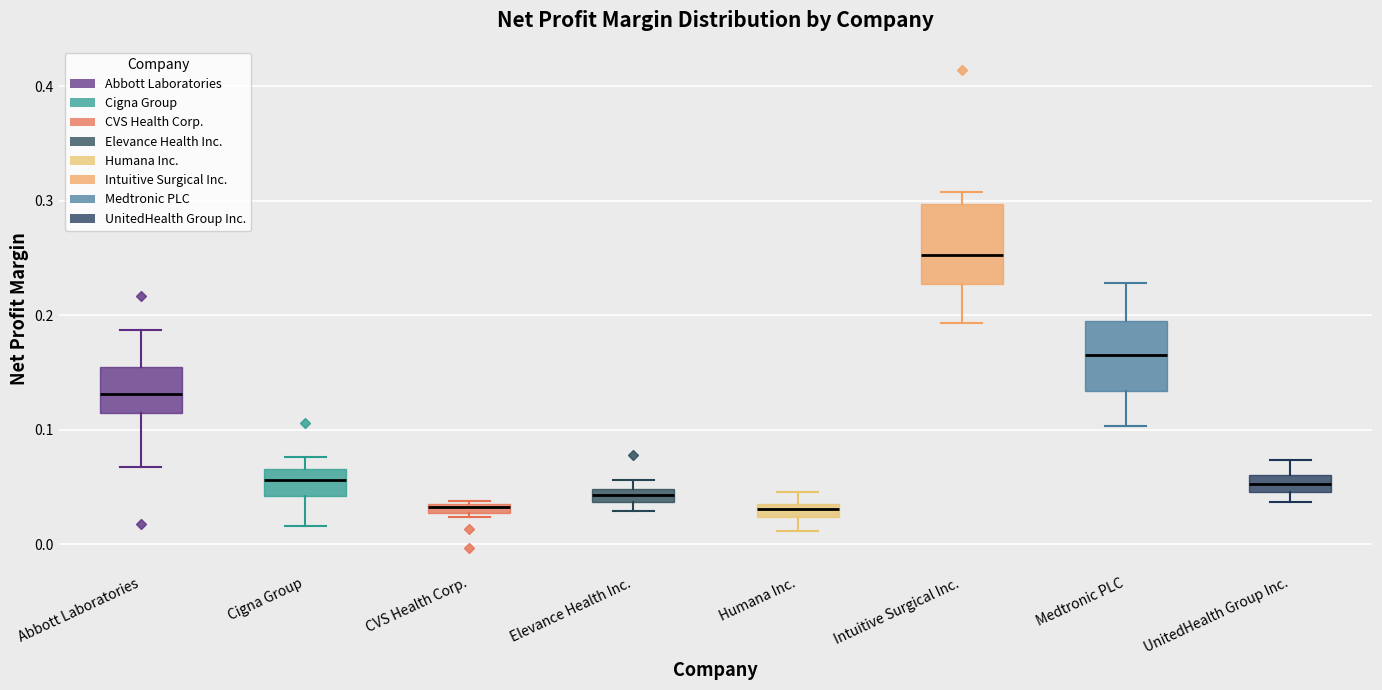

Where does the upper whisker of the box for UnitedHealth Group Inc. end on the y-axis? The values are not printed on the chart, so give them approximately, as read against the axis.

0.07